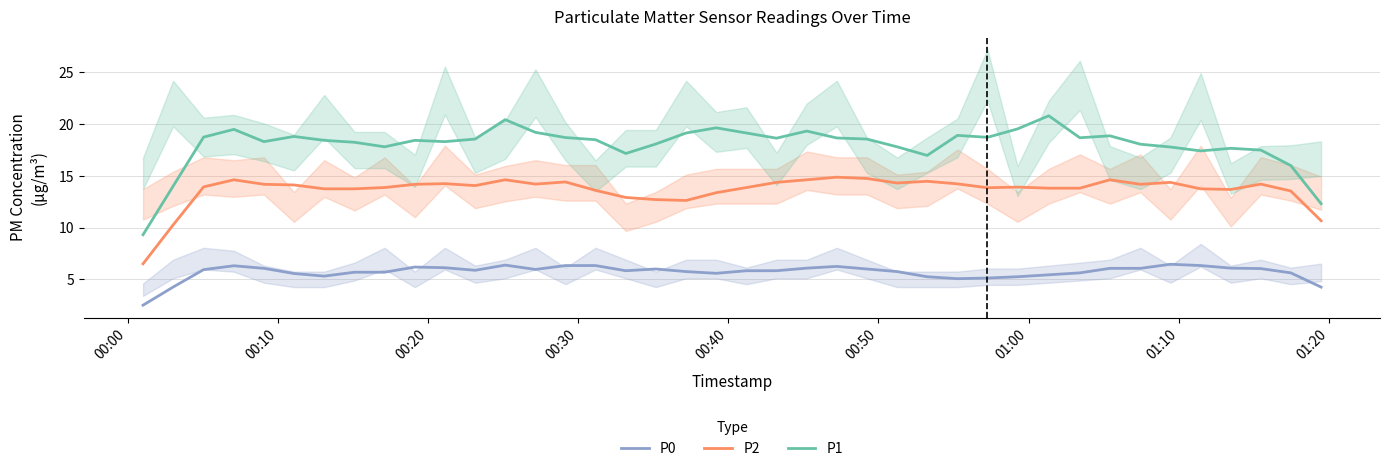

What is the difference between the second highest and second lowest values in the P1 series?

8.1